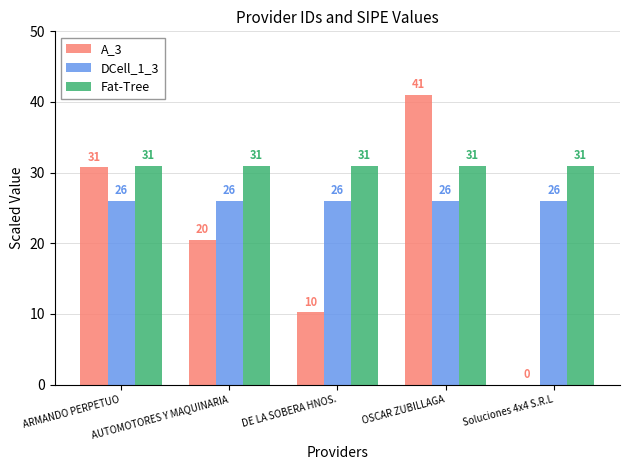

Which series has the largest total across all categories?

Fat-Tree